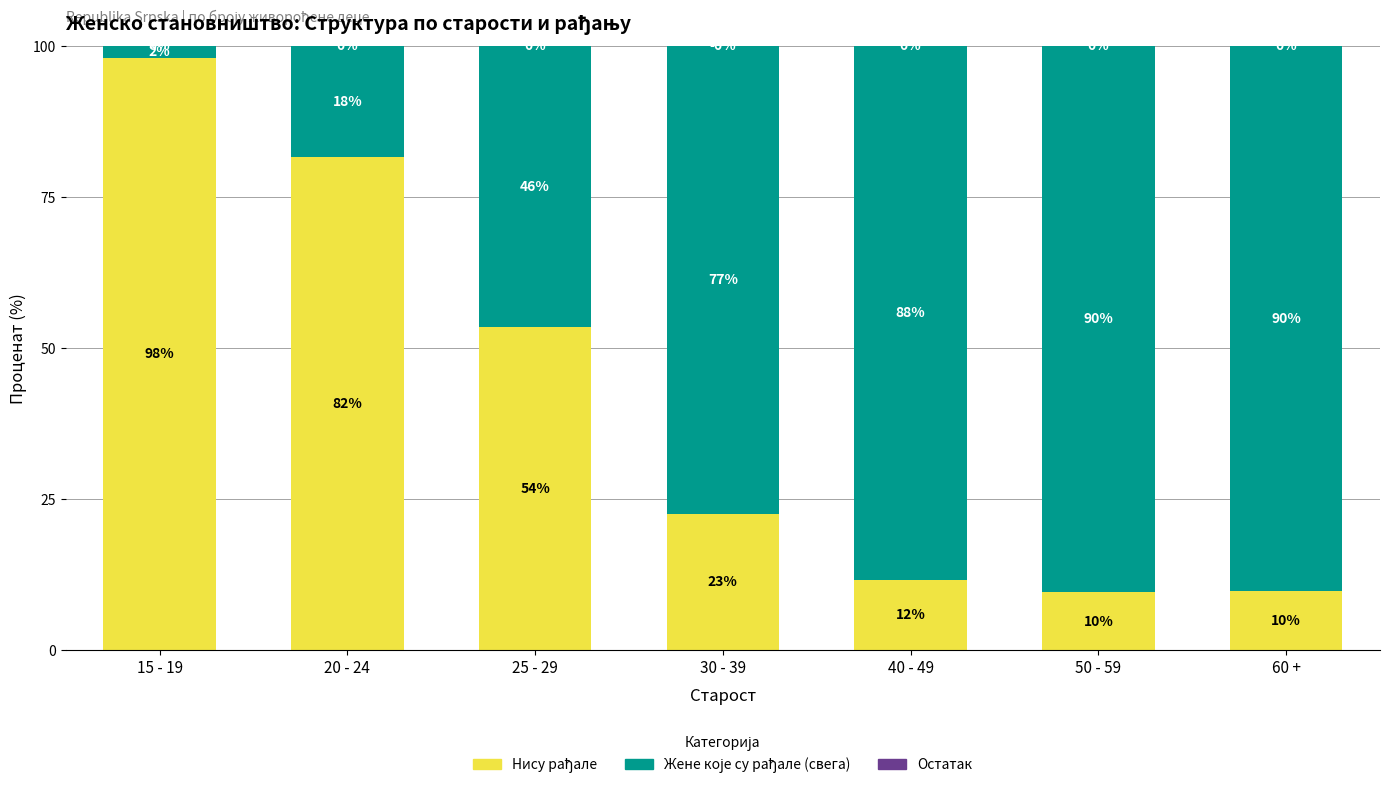

What is the total value across all series at 20 - 24?

100.0